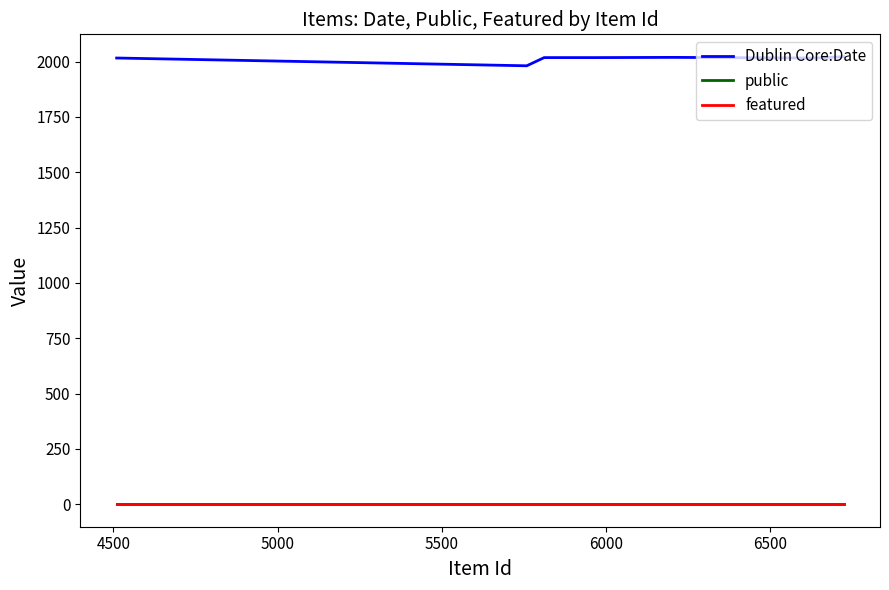

What is the maximum value for Dublin Core:Date?

2022